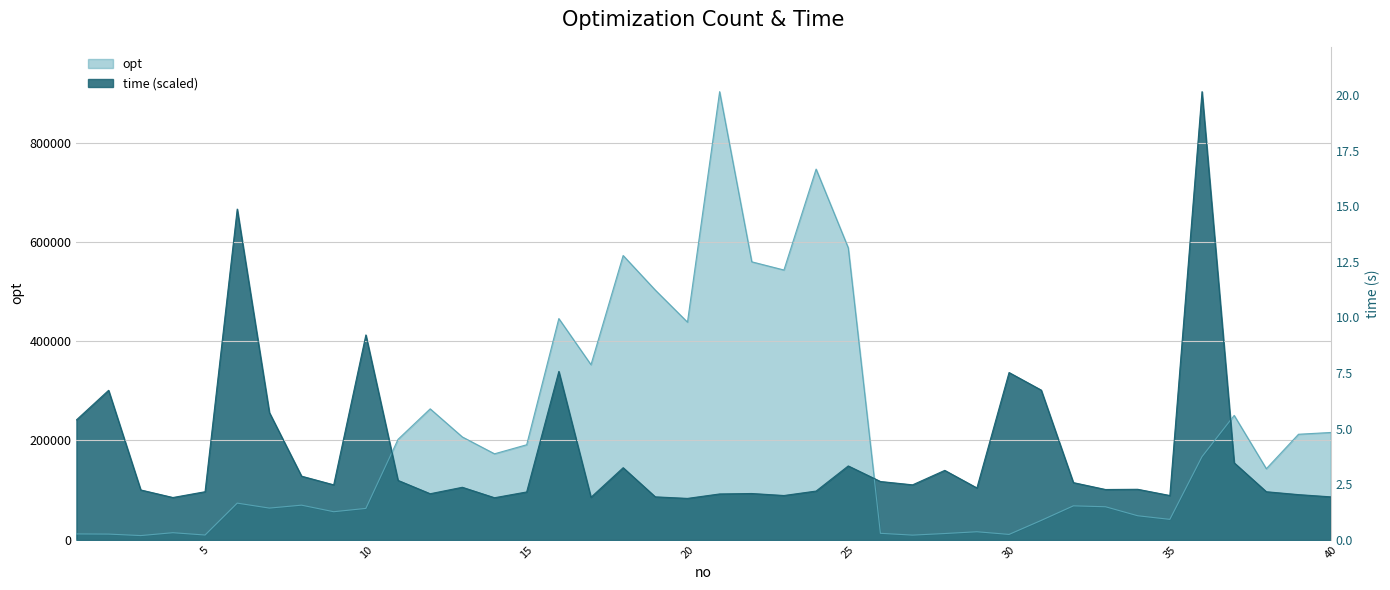

At which label does time first exceed 105732?

1